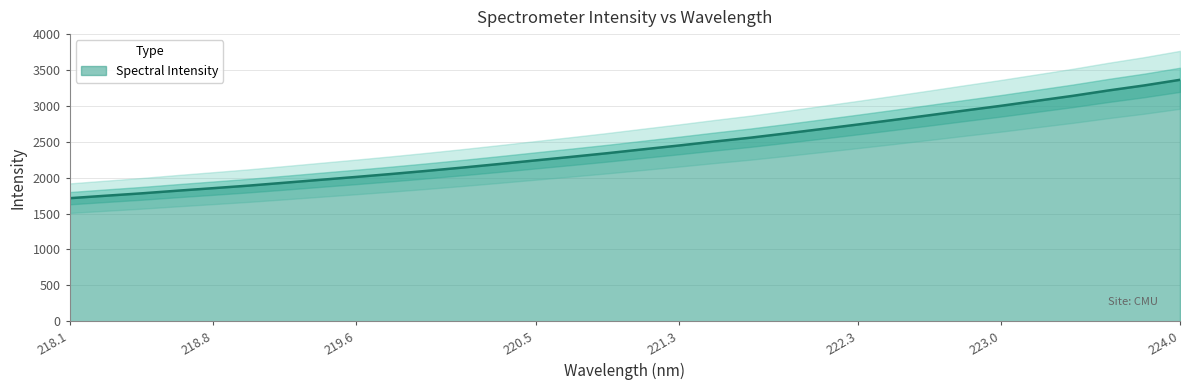

Reading left to right, what are all the values shown in this chart?

1714.3	1748.4	1781.5	1818.5	1853.8	1889.7	1929.7	1970.4	2010.7	2052.6	2096.6	2142.7	2191.1	2240.9	2290.4	2341.0	2395.0	2448.2	2504.0	2557.3	2616.9	2678.5	2740.8	2804.6	2870.0	2936.5	3001.5	3070.8	3139.9	3215.1	3285.1	3363.3